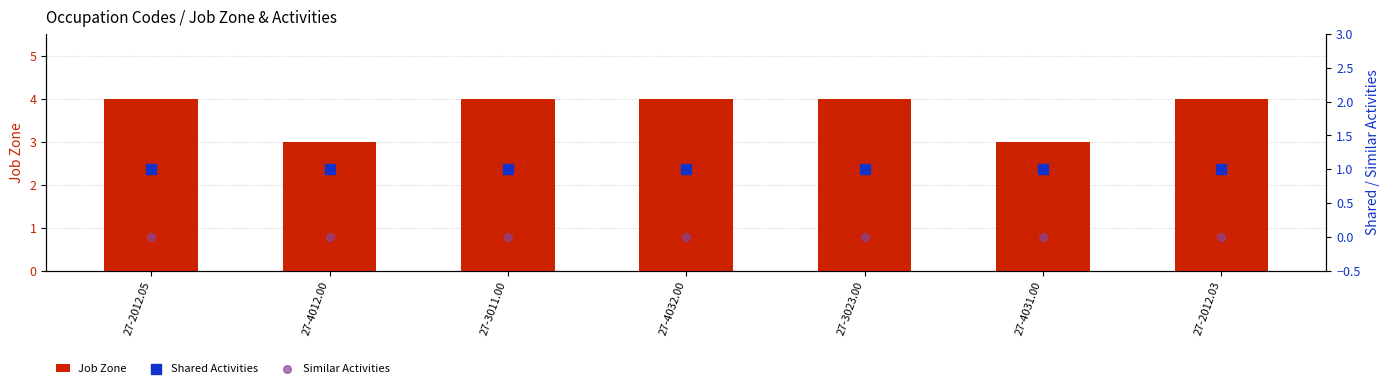

Which series has the widest spread of Y values?

Job Zone